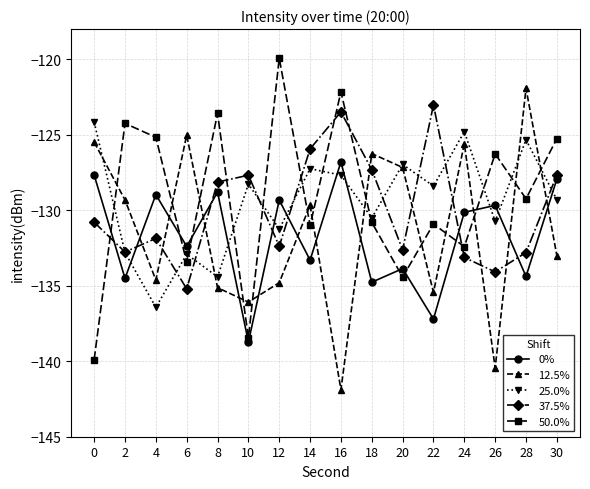

What is the difference between the 25.0% values at 4 and 2?

3.6